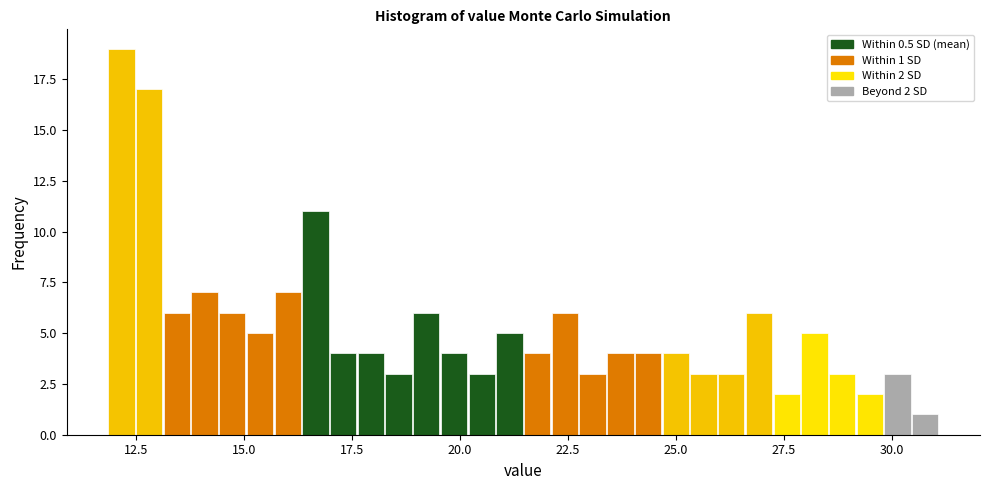

Around what value on the x-axis is the tallest bar? Give the approximate position of its centre, as read against the axis.

12.0